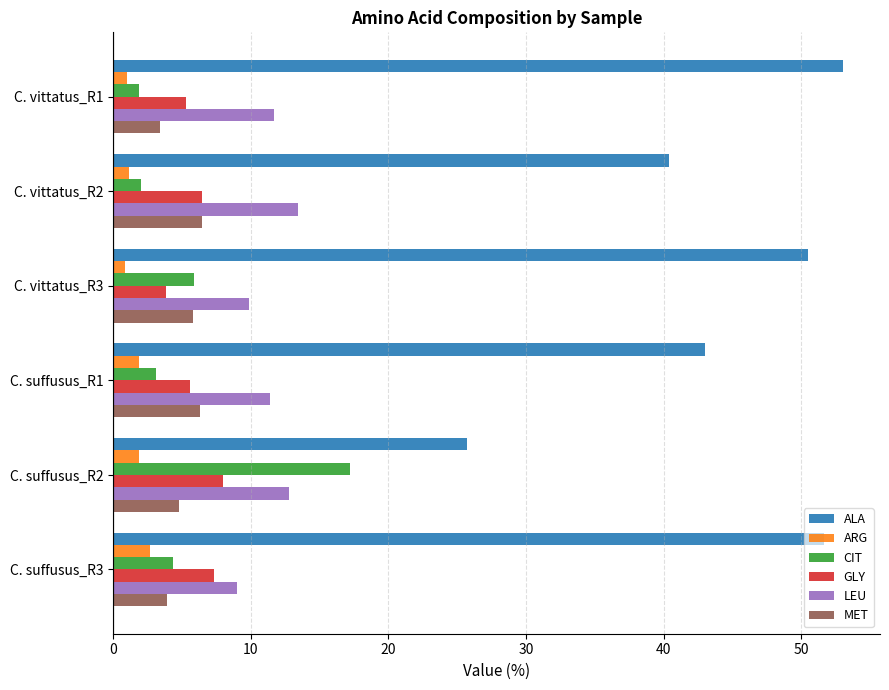

Is it true that ALA equals 87.1 at C. suffusus_R3?

False